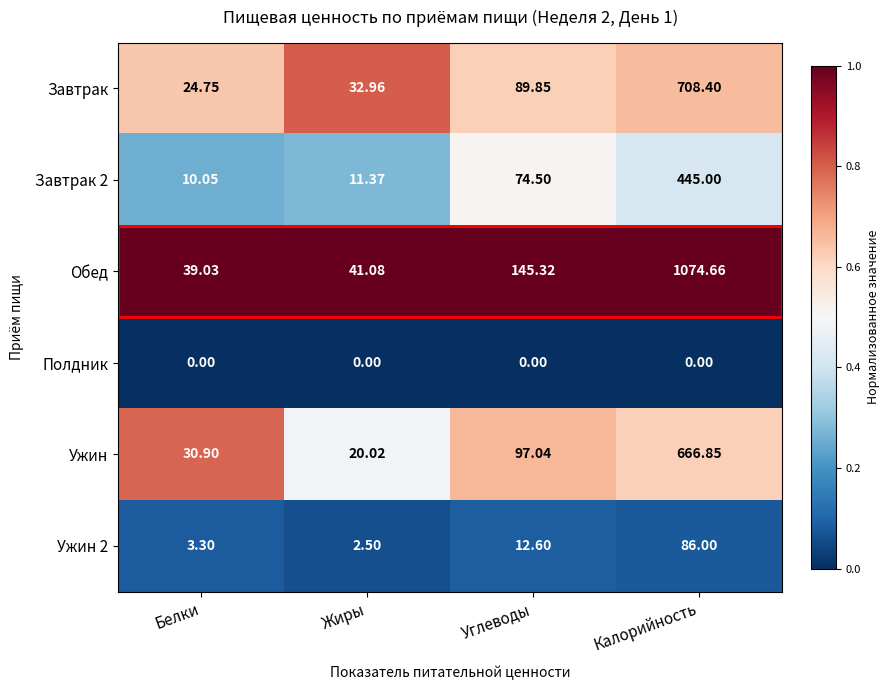

At which label does Обед first exceed 145?

Углеводы